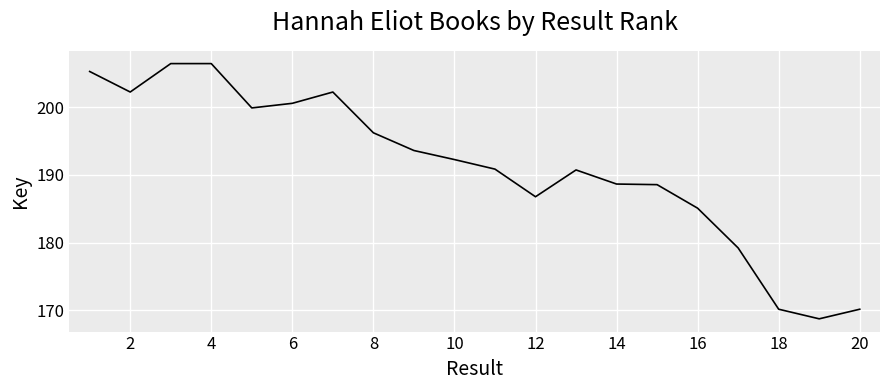

True or false: the data has more than 2 interior local peaks.

True